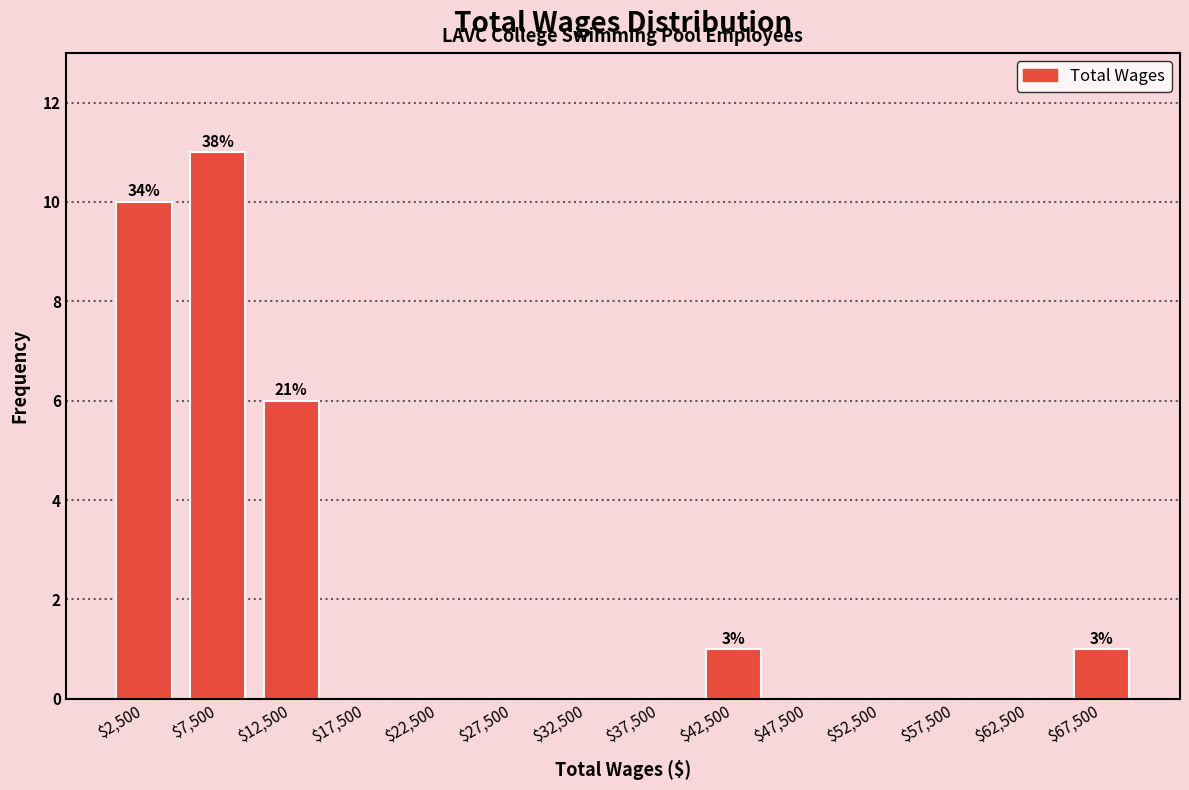

Which range on the x-axis has the tallest bar?

5000 to 10000